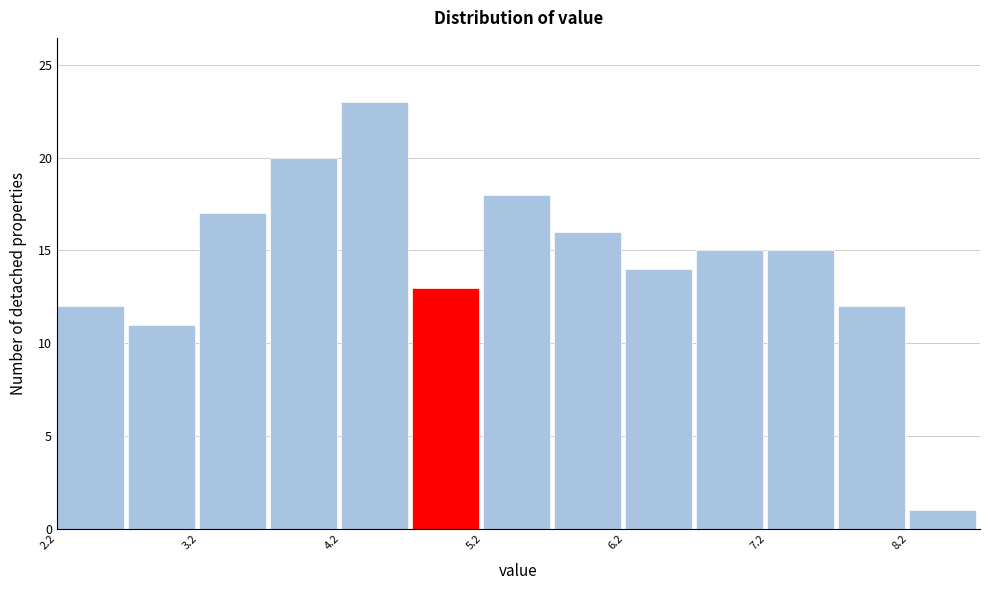

Which range on the x-axis has the tallest bar?

4.23 to 4.73